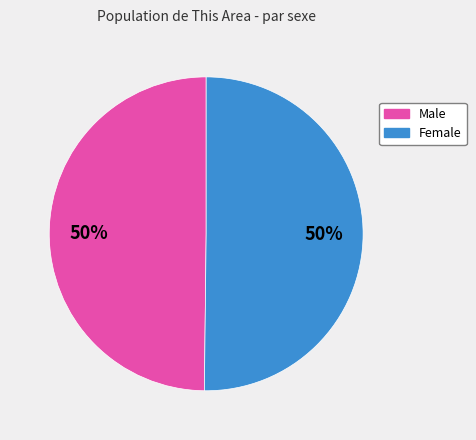

Do Male and Female together represent more than half of the pie?

Yes